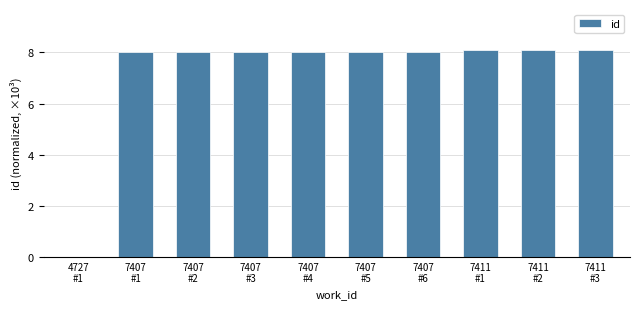

What is the greatest value displayed?

8.1